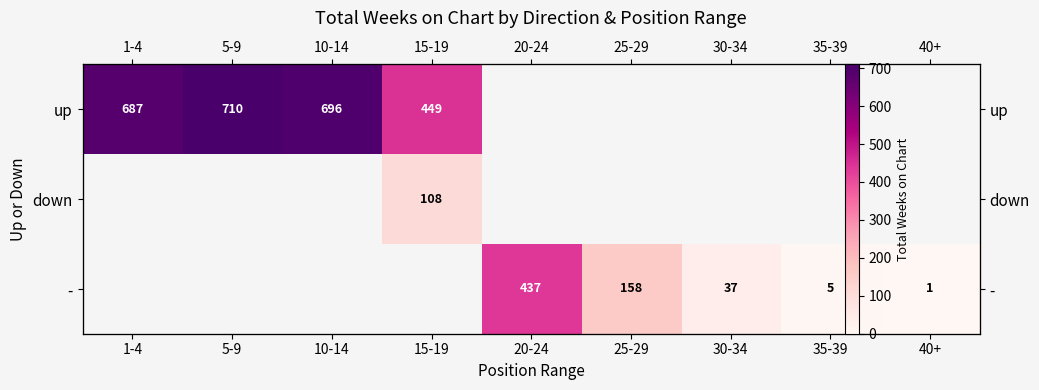

Is the value of - at 10-14 greater than the value of down at 15-19?

No